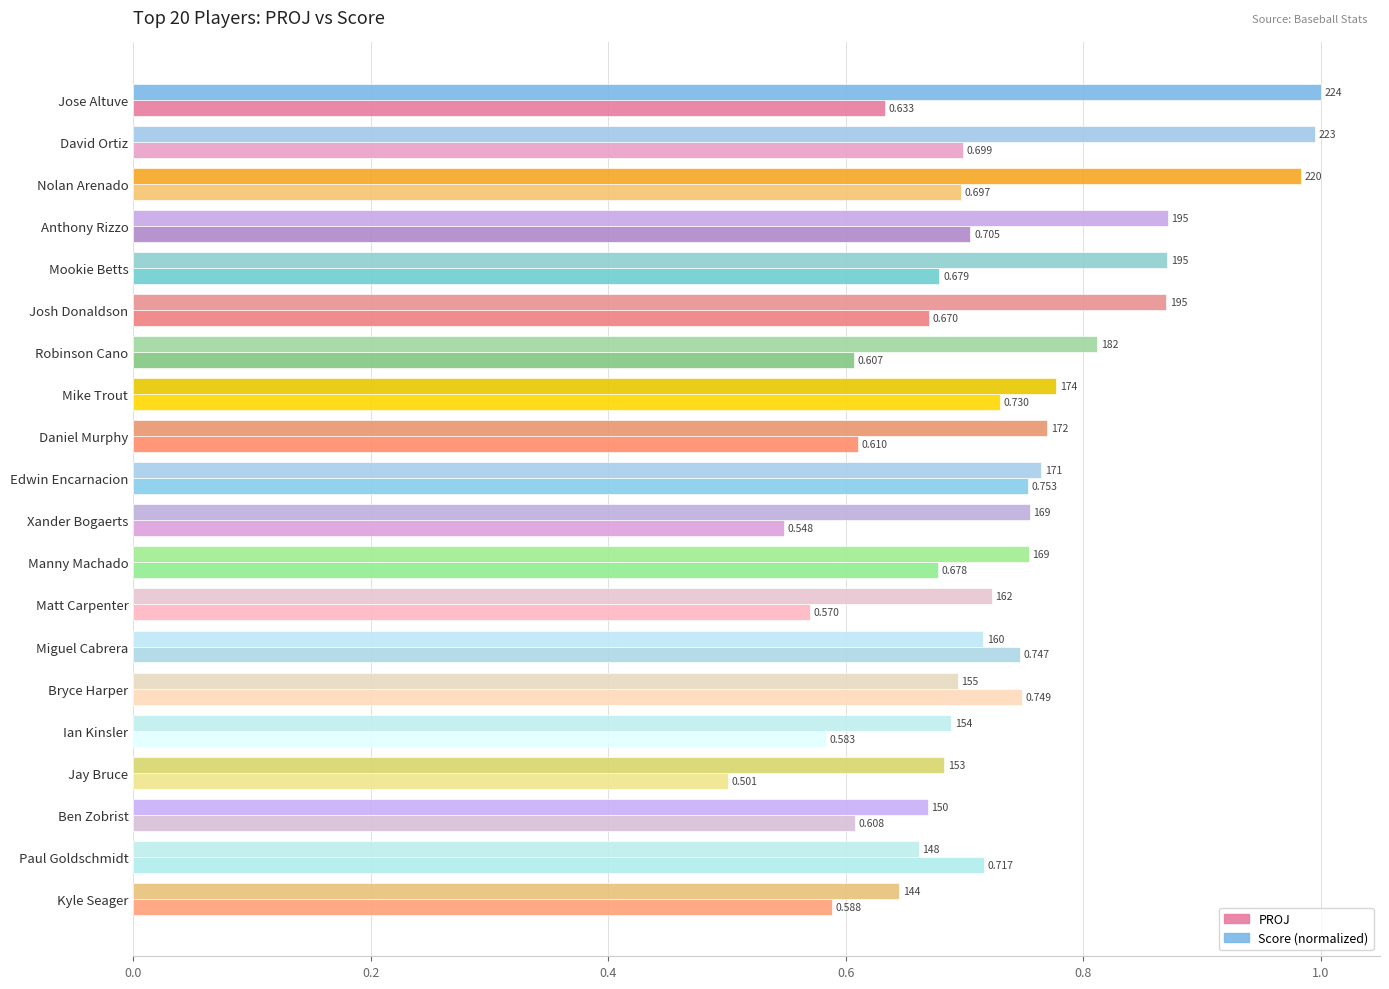

Which series changed the most between Robinson Cano and Kyle Seager?

Score (normalized)